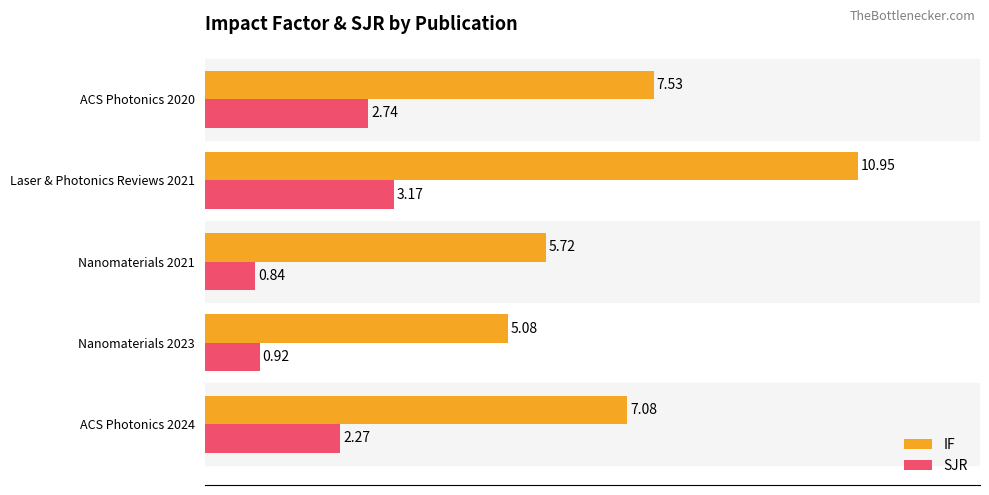

Which series changed the most between ACS Photonics 2024 and Laser & Photonics Reviews 2021?

IF